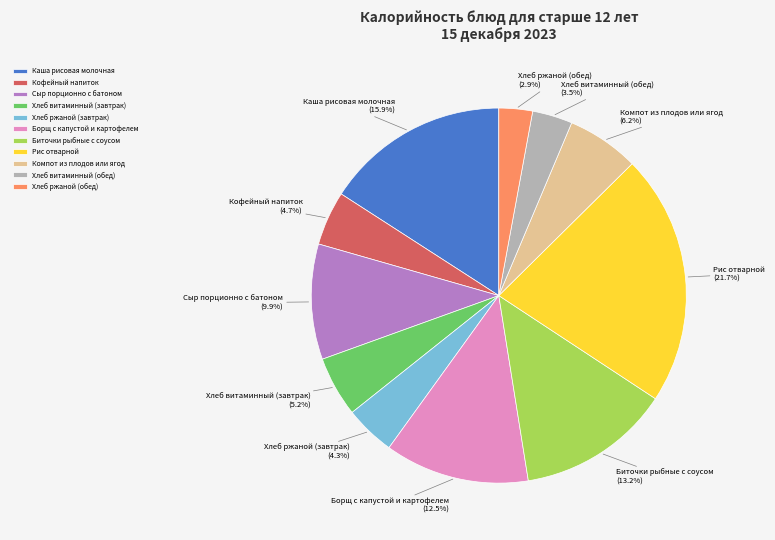

Between Каша рисовая молочная and Рис отварной, which is larger?

Рис отварной